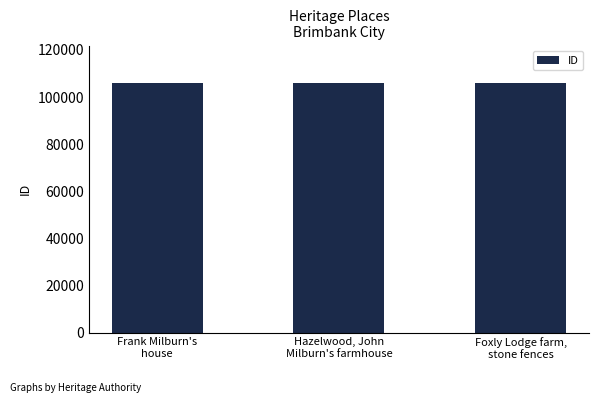

The value at Frank Milburn's
house is 105930. True or false?

True